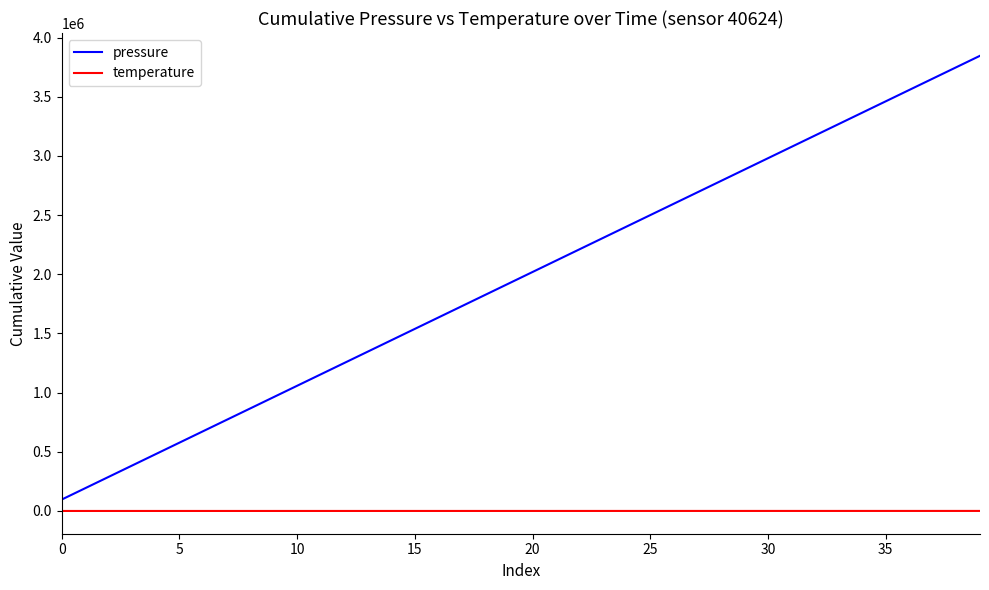

What is the difference between the maximum and minimum values in the pressure series?

3750171.4